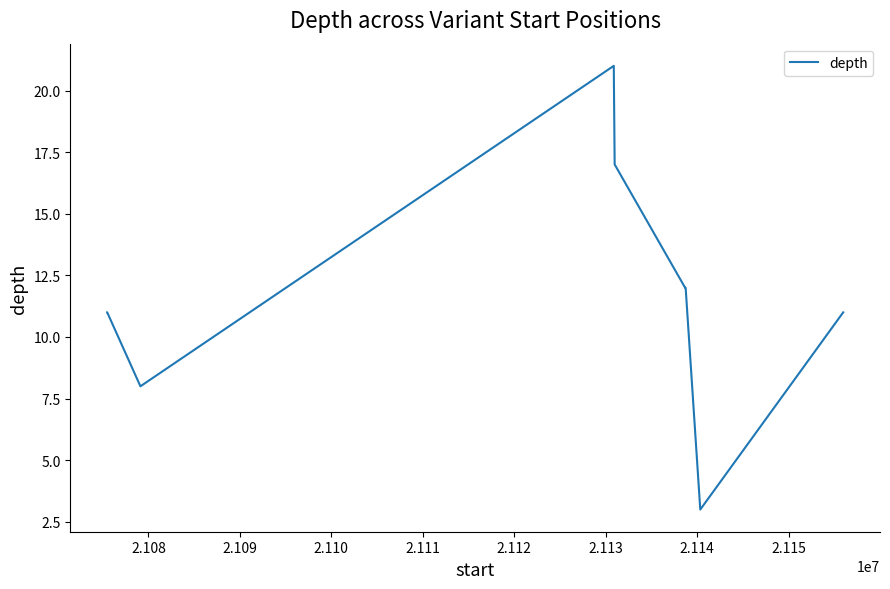

What is the smallest value displayed?

3